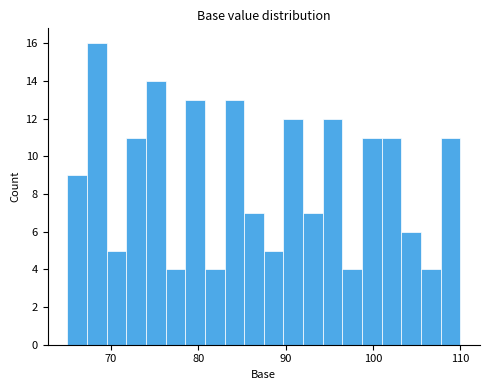

Read against the x-axis, roughly where is the centre of the tallest bar?

68